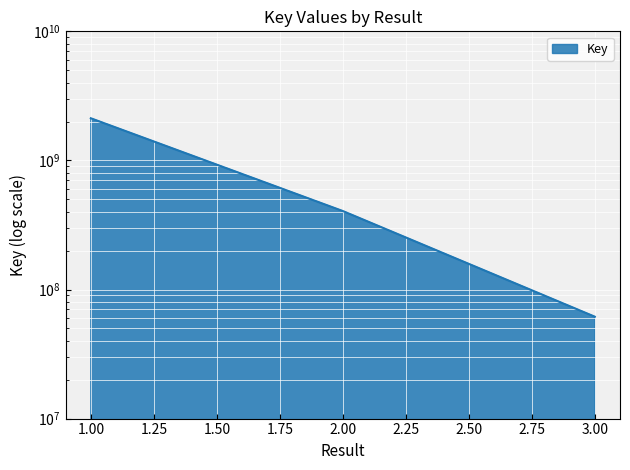

What is the change in value from 1 to 3?

-2058680342